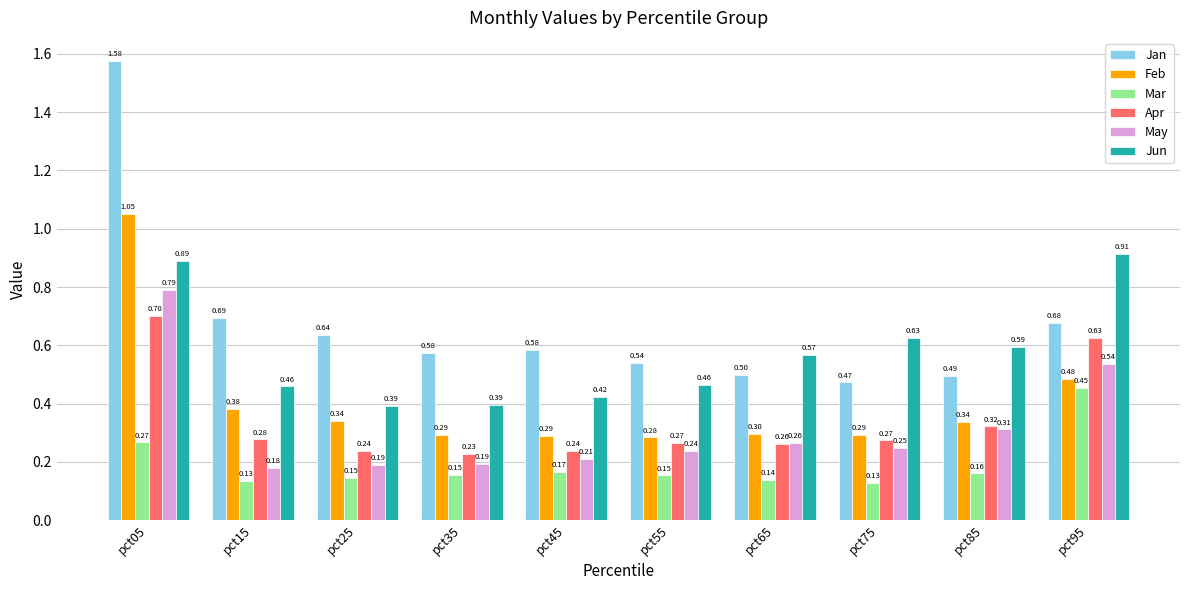

What is the difference between the maximum and minimum values in the Apr series?

0.5